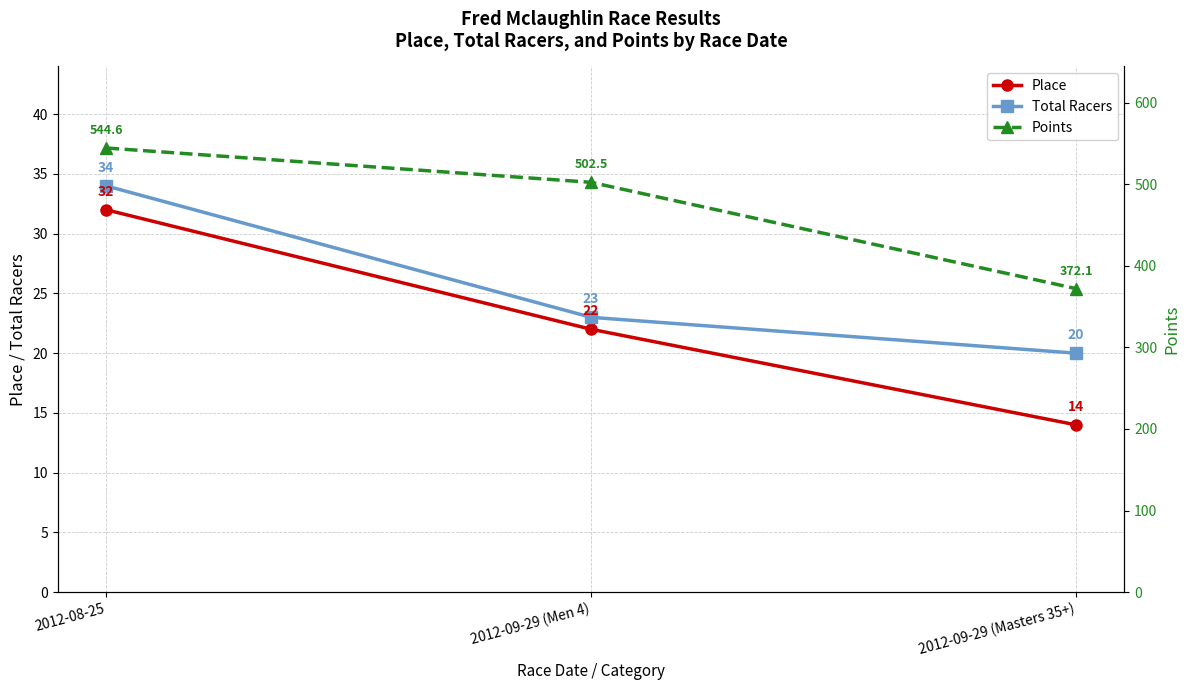

What are all the series names shown in the legend?

Place, Total Racers, Points